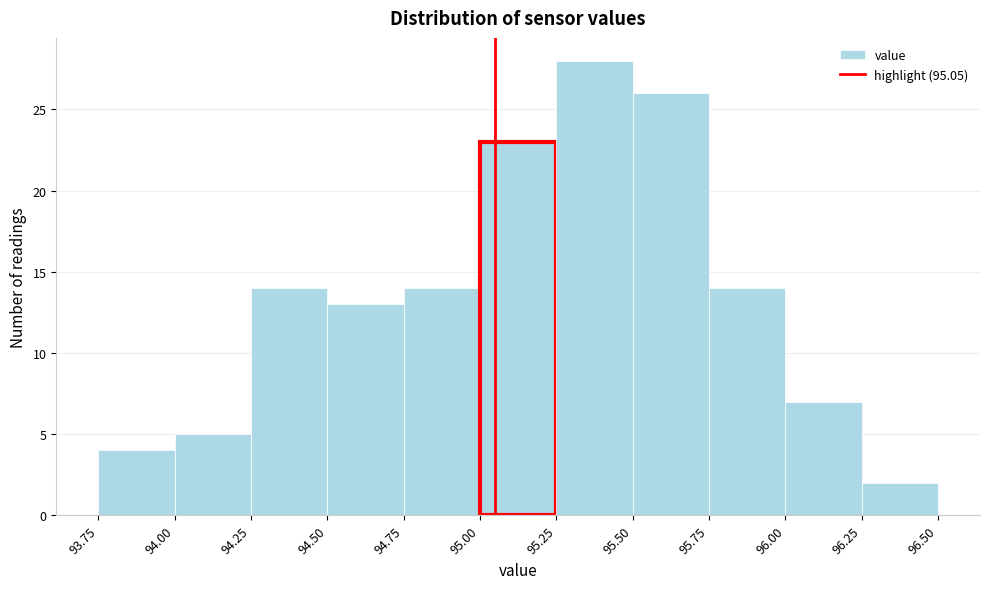

Which range on the x-axis has the tallest bar?

95.25 to 95.50